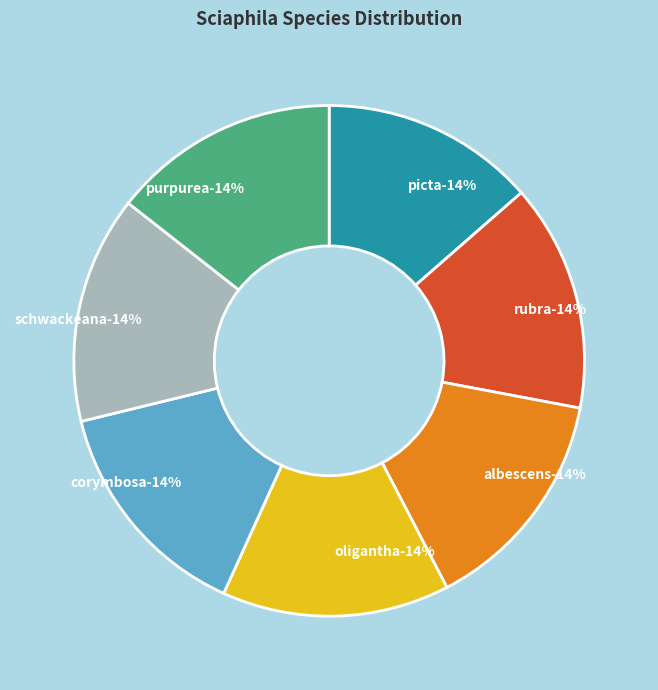

True or false: Sciaphila oligantha accounts for 5% of the total.

False